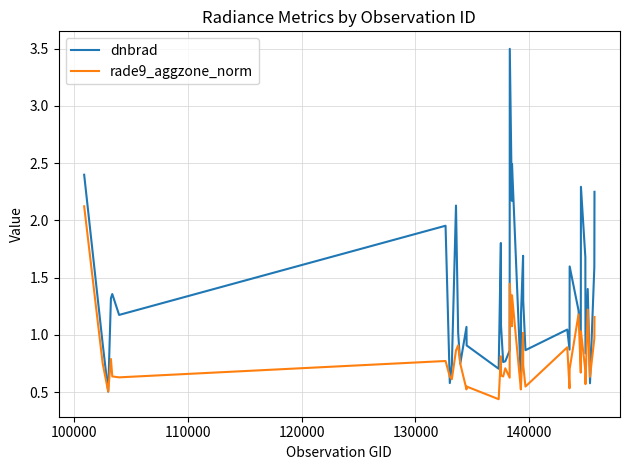

What is the maximum value shown in the chart?

3.5